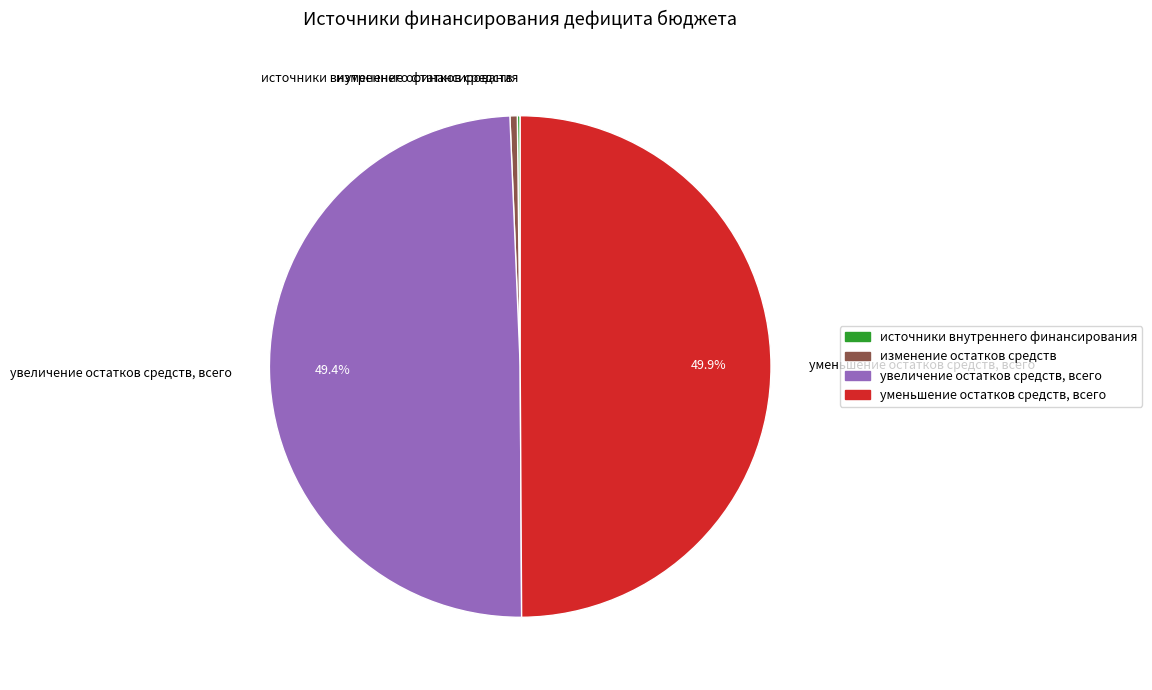

The уменьшение остатков средств, всего slice represents 42% of the pie. True or false?

False